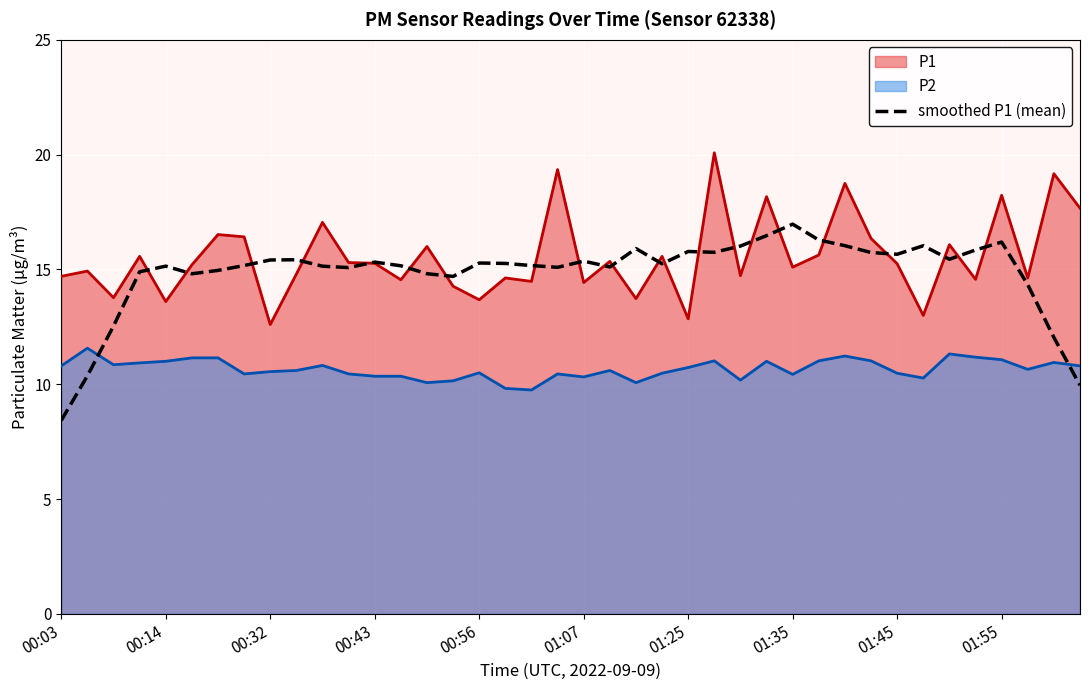

Which series has the widest spread of values?

smoothed P1 (mean)